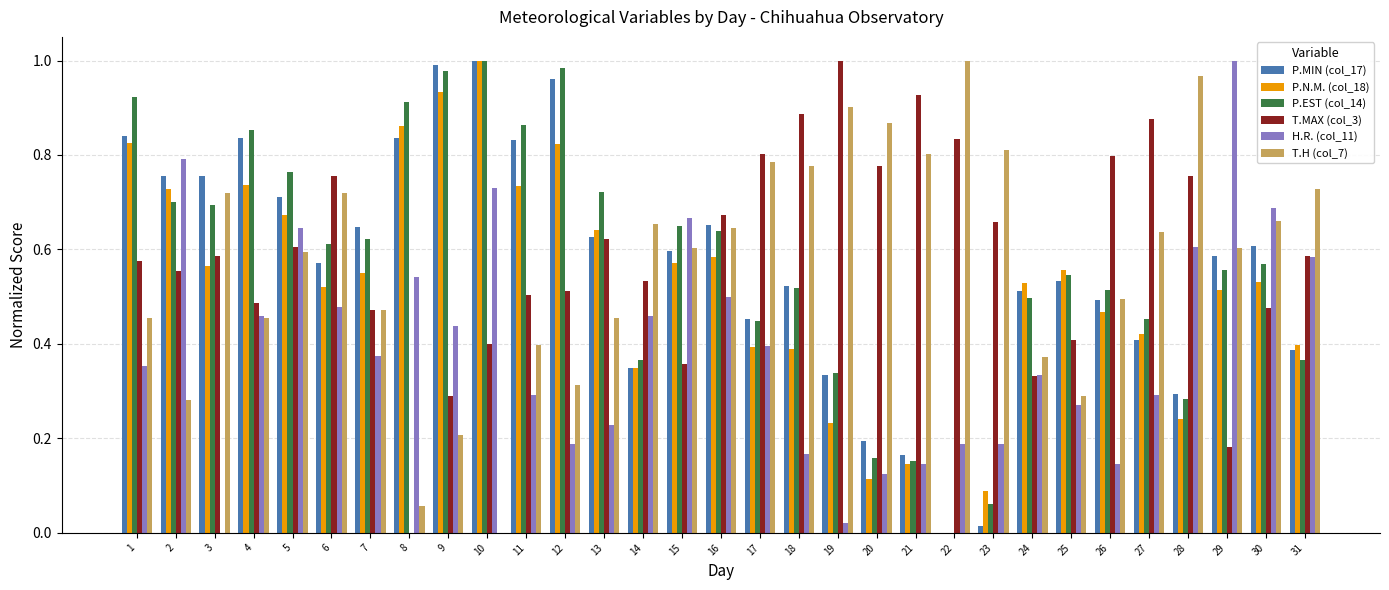

The value of T.H (col_7) at 11 is 0.4. True or false?

True